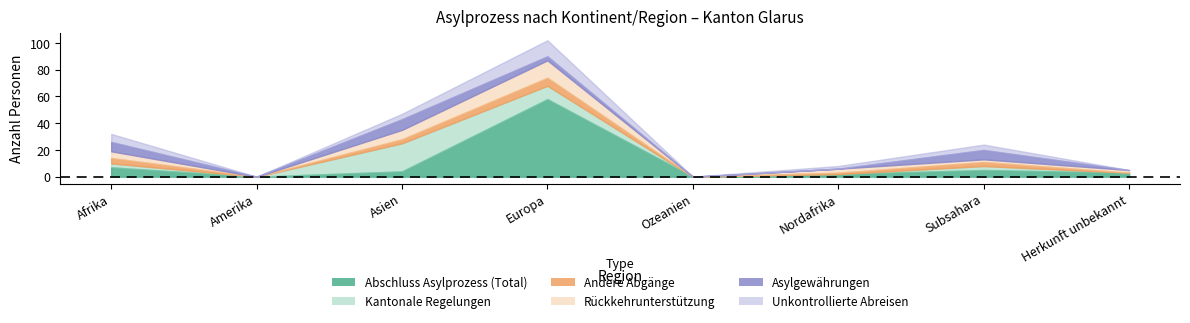

Between which two adjacent categories do Andere Abgänge and Asylgewährungen first intersect?

Asien and Europa